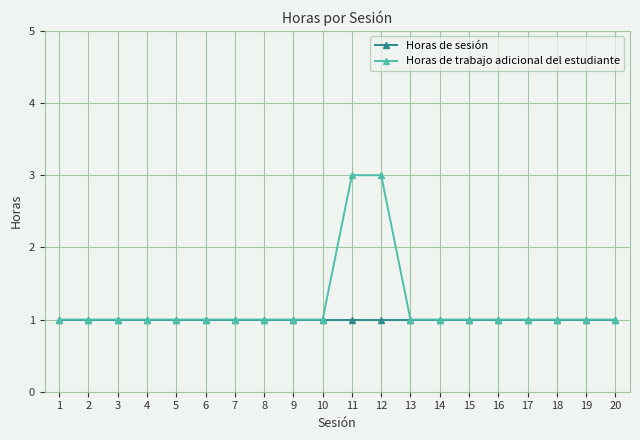

Reading left to right, extract all data points from this chart.

Horas de sesión: 1=1	2=1	3=1	4=1	5=1	6=1	7=1	8=1	9=1	10=1	11=1	12=1	13=1	14=1	15=1	16=1	17=1	18=1	19=1	20=1
Horas de trabajo adicional del estudiante: 1=1	2=1	3=1	4=1	5=1	6=1	7=1	8=1	9=1	10=1	11=3	12=3	13=1	14=1	15=1	16=1	17=1	18=1	19=1	20=1